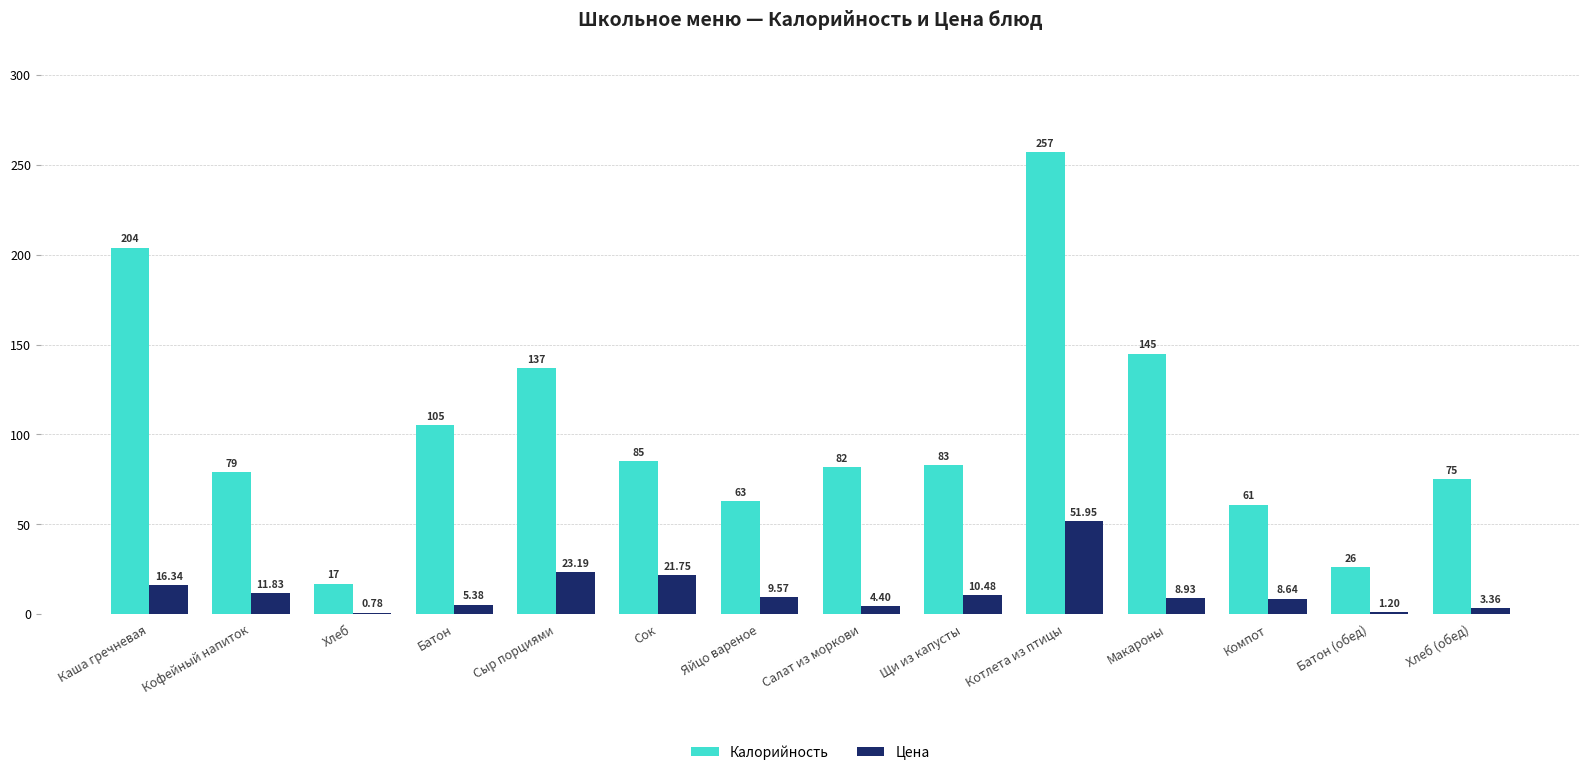

At which category is the sum across all series the highest?

Котлета из птицы